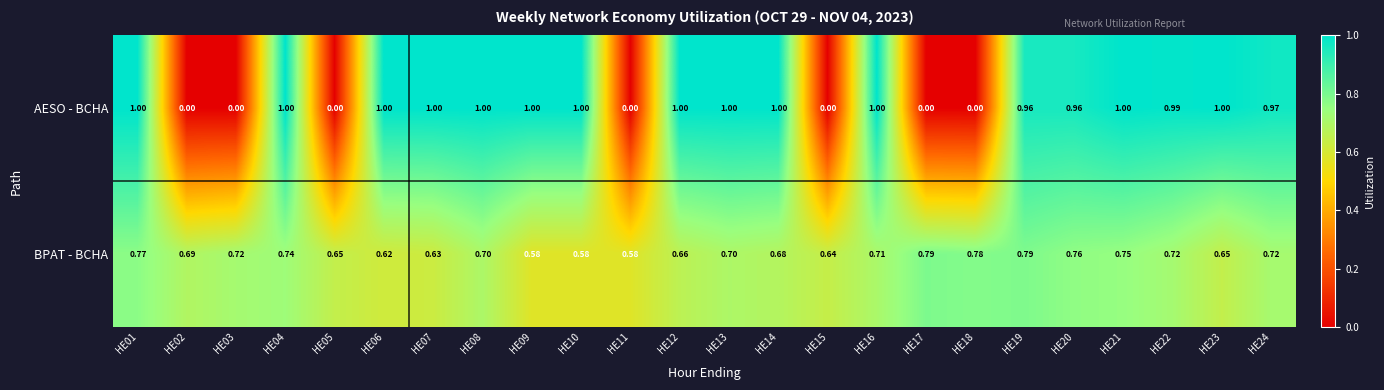

List the series in order of their overall mean, lowest first.

BPAT - BCHA, AESO - BCHA